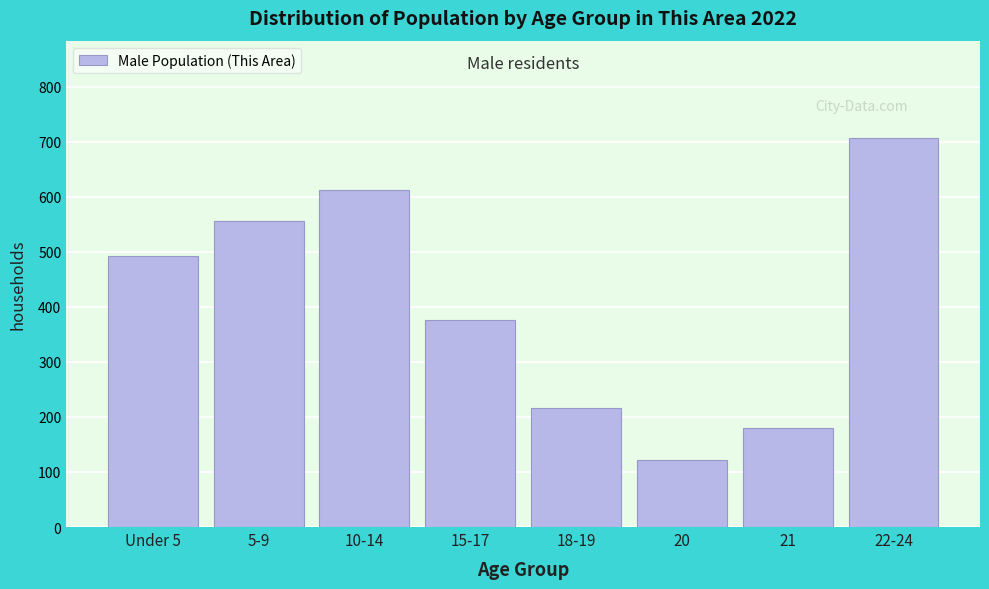

Reading left to right, transcribe all the data shown in this chart.

492	556	612	377	217	122	180	707